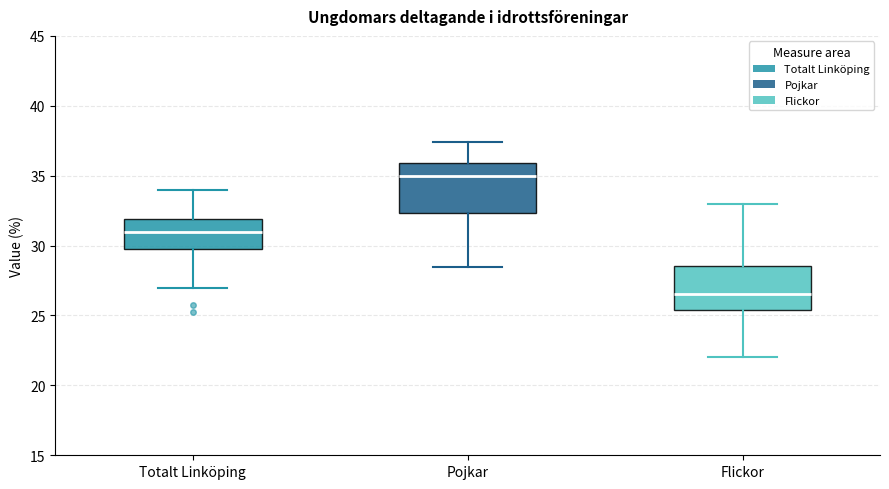

Reading left to right, transcribe this box plot: for each box, give where its median line is, the range the box spans, and where its two whiskers end, as read against the y-axis. The values are not printed on the chart, so give them approximately, as read against the axis.

Totalt Linköping: median 31.0, box 29.5 to 32.0, whiskers 27.0 to 34.0
Pojkar: median 35.0, box 32.5 to 36.0, whiskers 28.5 to 37.5
Flickor: median 26.5, box 25.5 to 28.5, whiskers 22.0 to 33.0